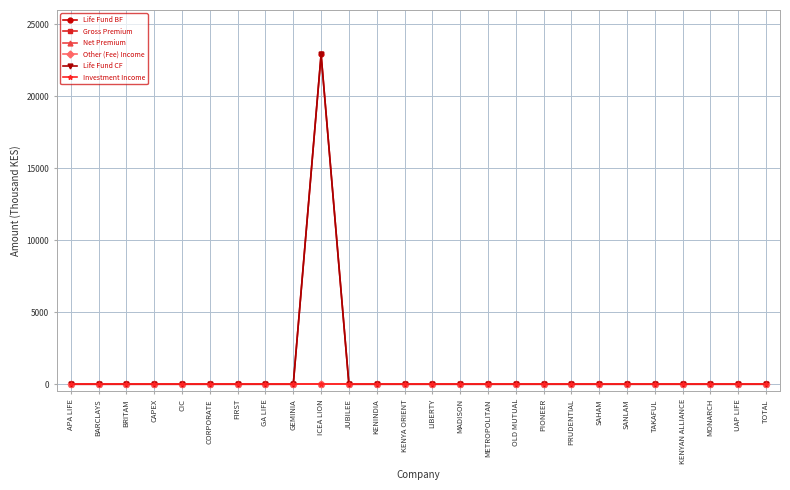

What position from the right is KENINDIA?

15